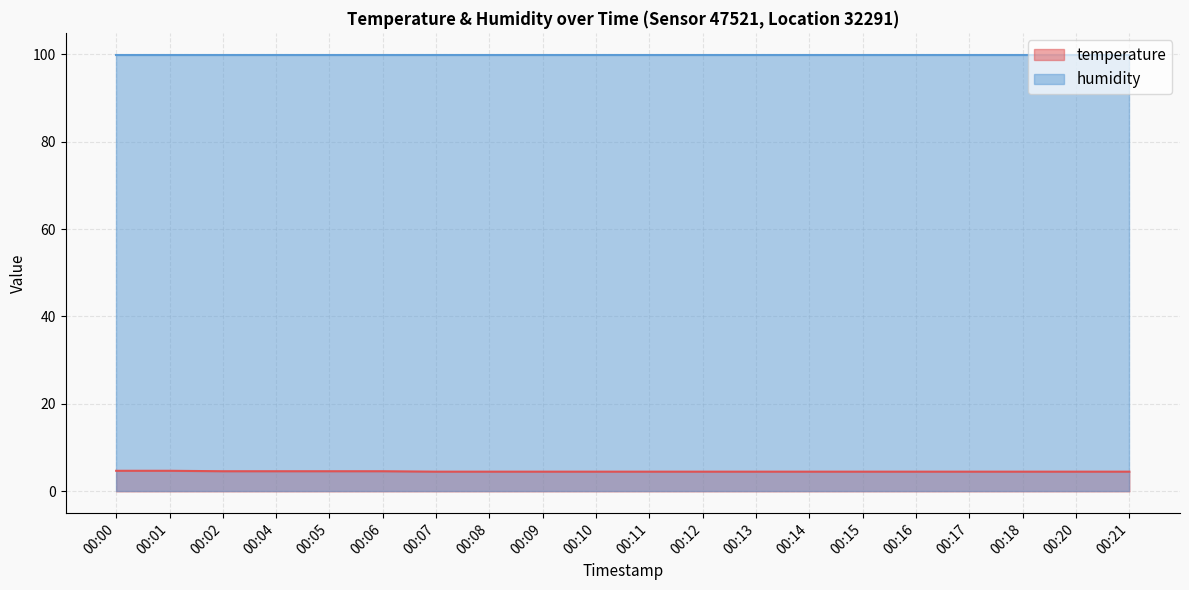

What is the sum of all values?

90.8